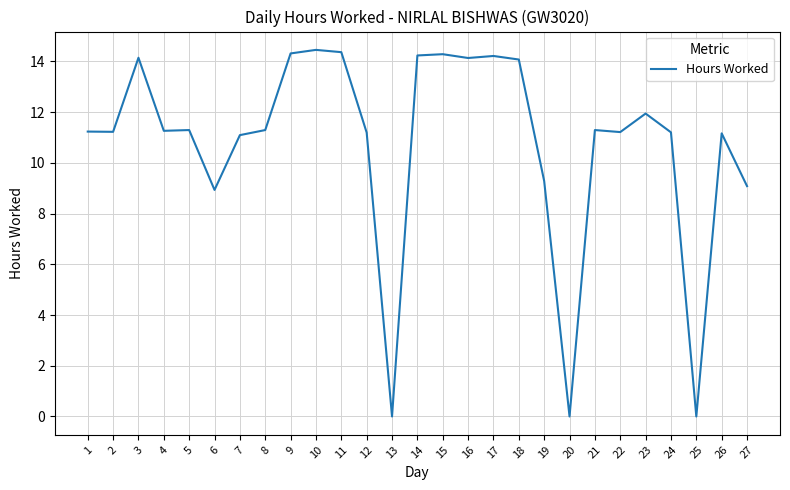

True or false: the data shows 4.6 at 18.

False